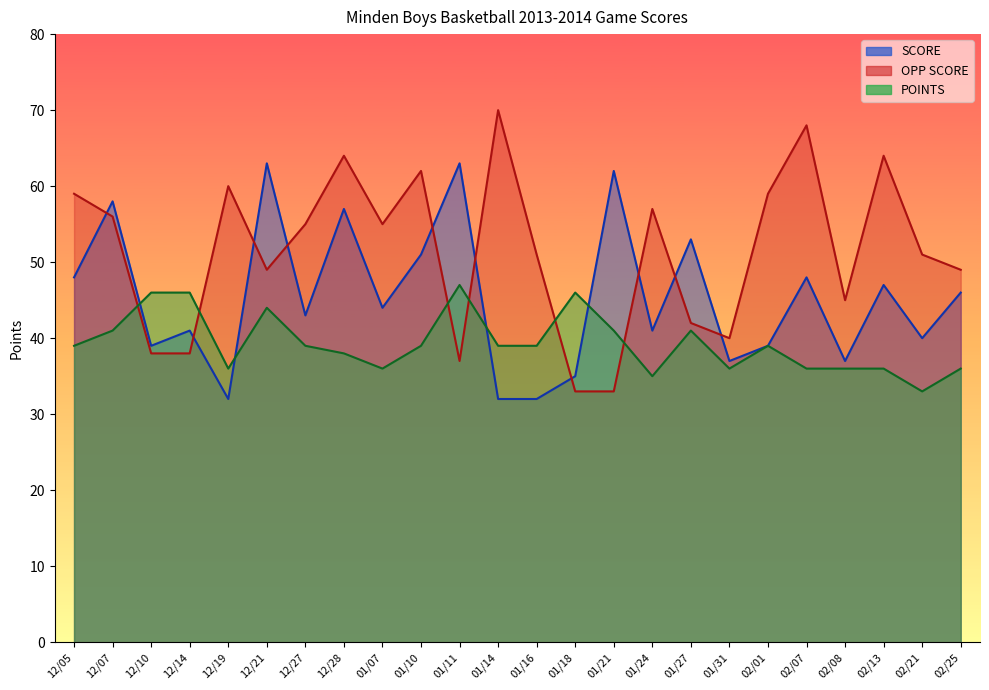

What position from the left is 02/08?

21